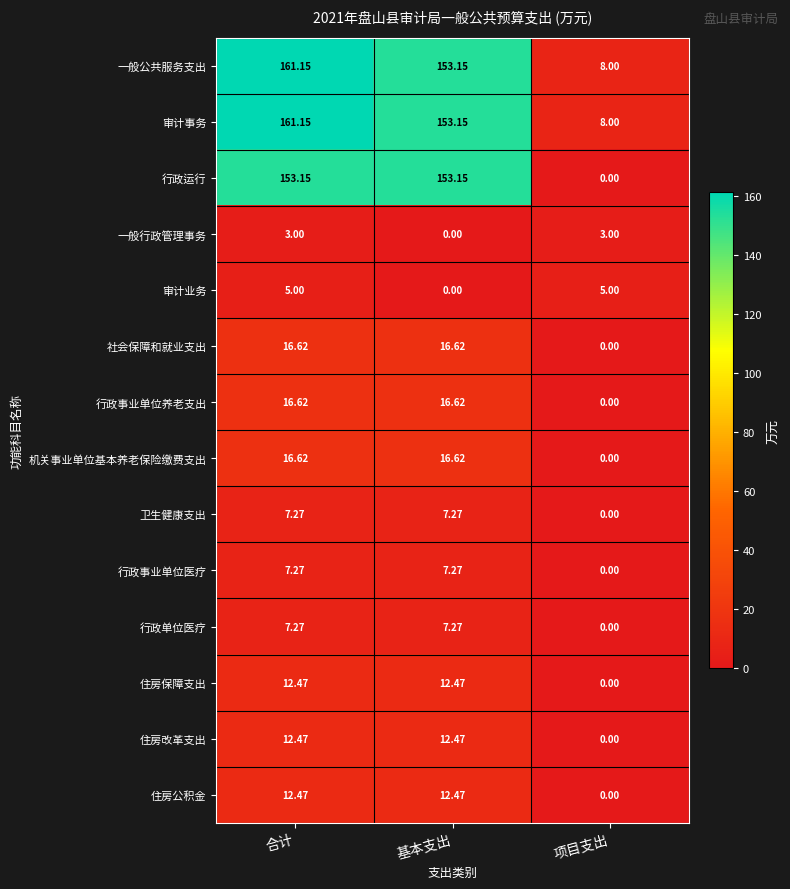

At which category is the sum across all series the highest?

合计